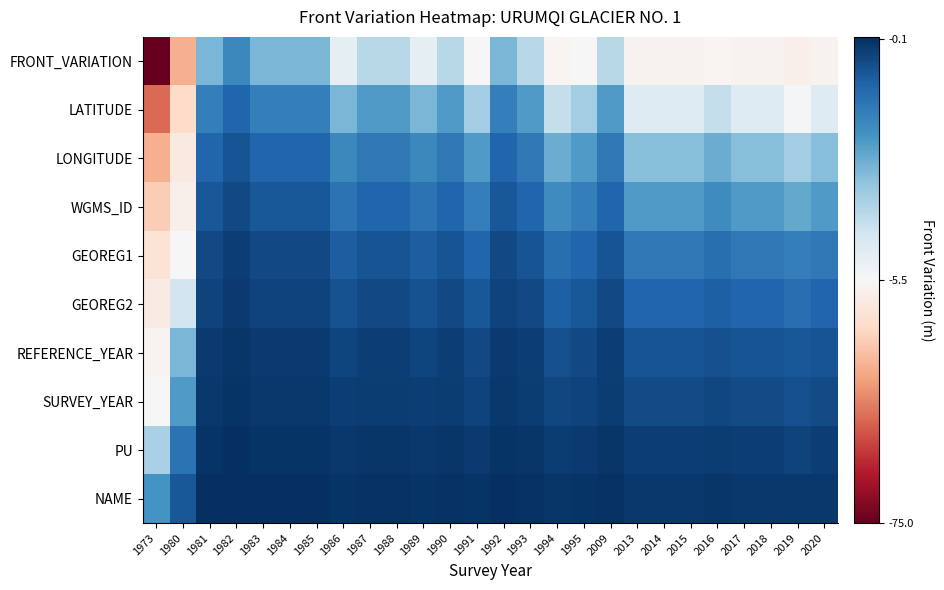

What is the difference between the highest and lowest values at 2016?

6.8